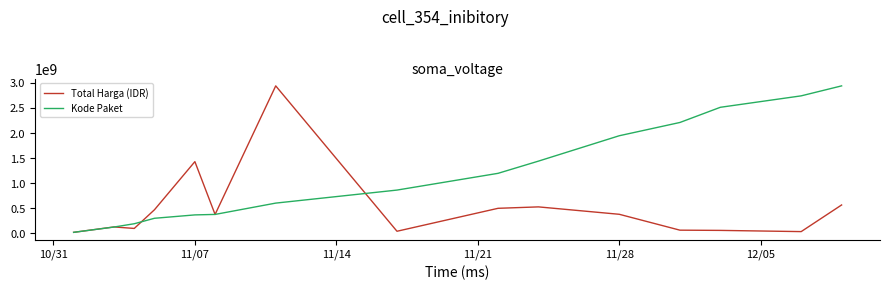

Which series has the largest total across all categories?

Kode Paket